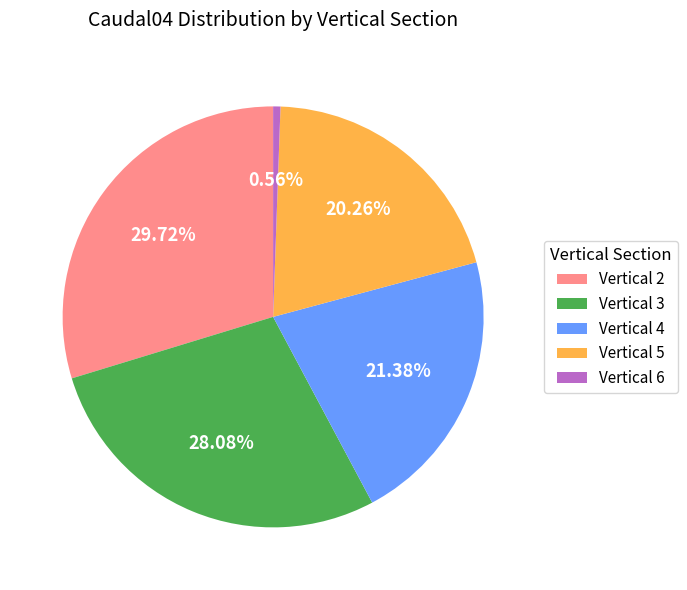

What is the total percentage of Vertical 3 and Vertical 2?

57.8%